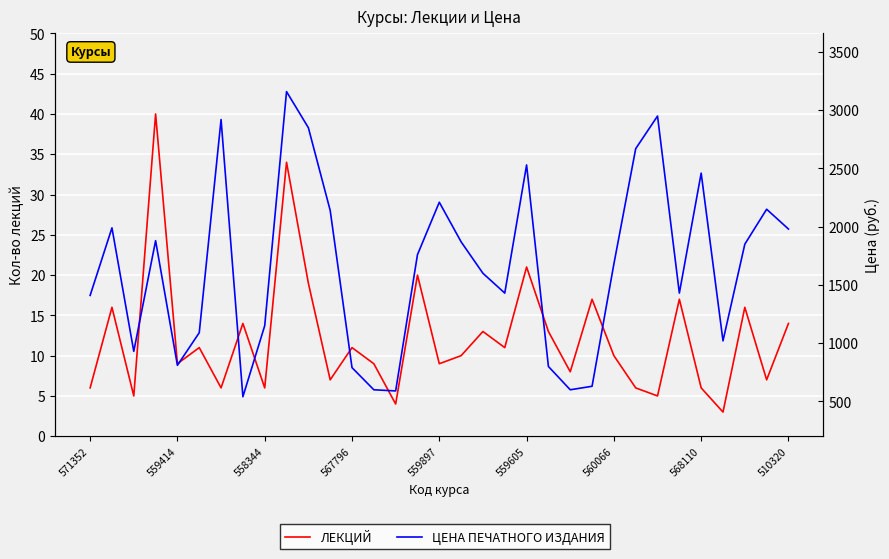

What is the spread (max minus min) of values at 9?

3125